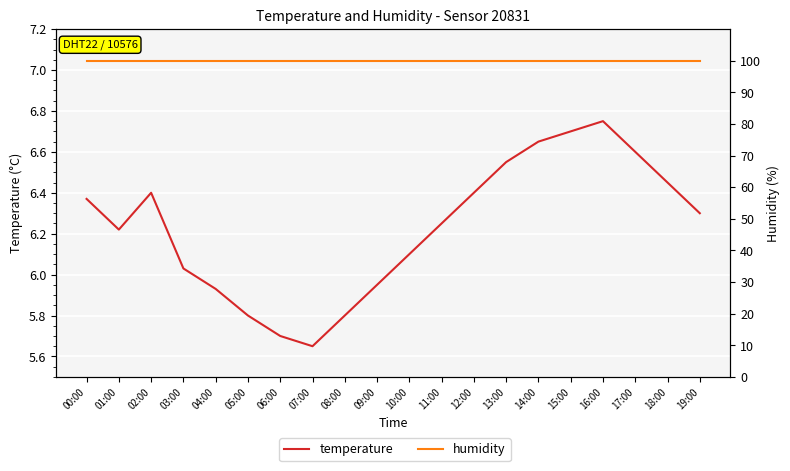

Reading left to right, what are all the values shown in this chart?

temperature: 6.4	6.2	6.4	6.0	5.9	5.8	5.7	5.7	5.8	6.0	6.1	6.2	6.4	6.5	6.7	6.7	6.8	6.6	6.5	6.3
humidity: 99.9	99.9	99.9	99.9	99.9	99.9	99.9	99.9	99.9	99.9	99.9	99.9	99.9	99.9	99.9	99.9	99.9	99.9	99.9	99.9